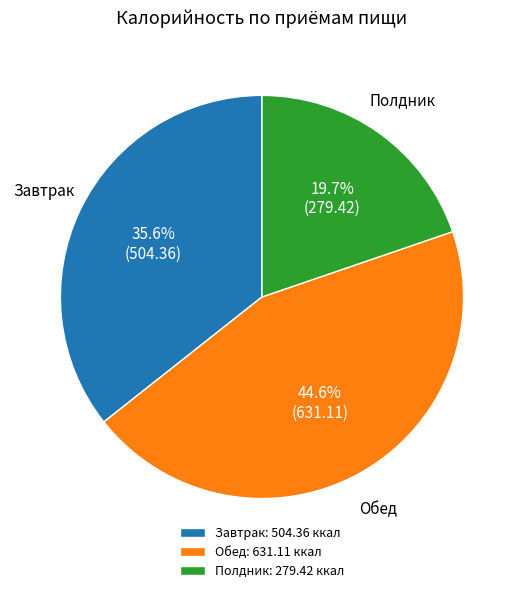

How many slices are in this pie chart?

3